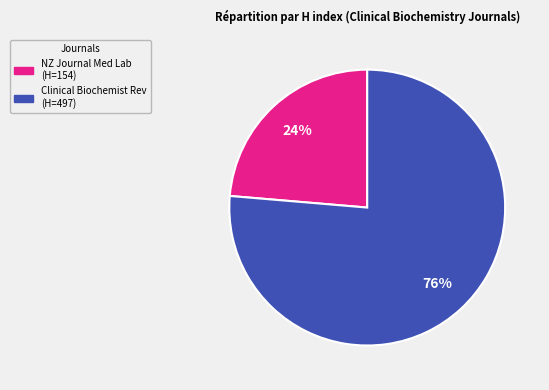

To the nearest percent, what is the average slice percentage?

50%